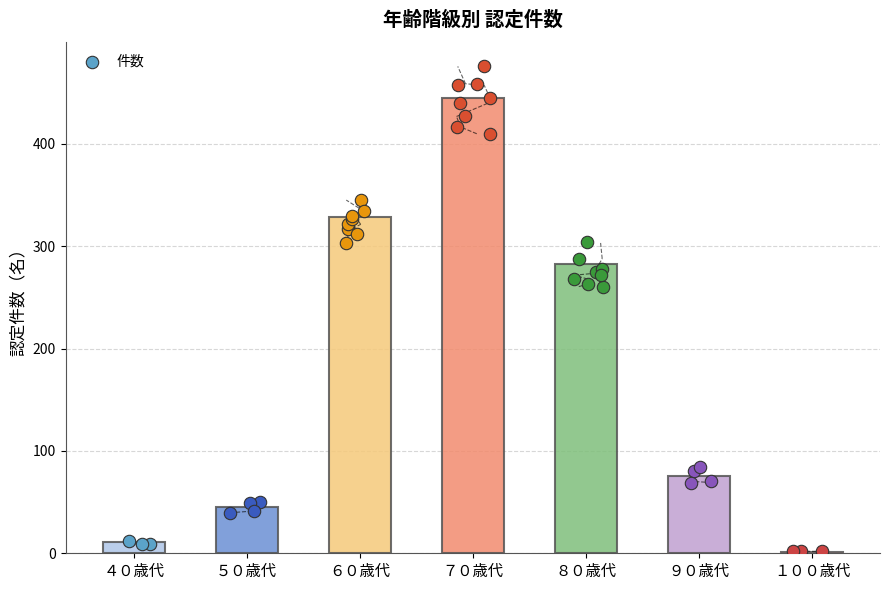

What is the ratio of the value at ８０歳代 to the value at ６０歳代?

0.9